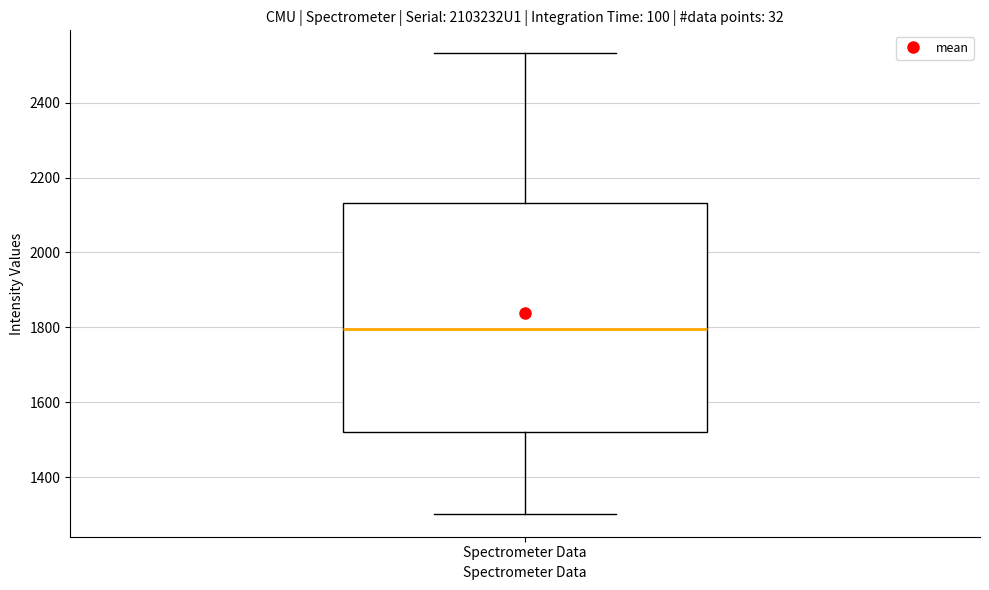

Read this box plot against the y-axis: the position of the median line, the range covered by the box, and the ends of both whiskers. The values are not printed on the chart, so give them approximately, as read against the axis.

median 1800, box 1520 to 2140, whiskers 1300 to 2540